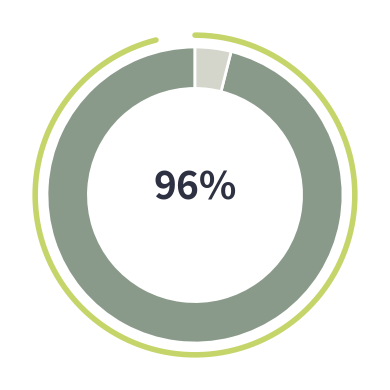

Is it true that 人员经费 is 99% of the pie?

False